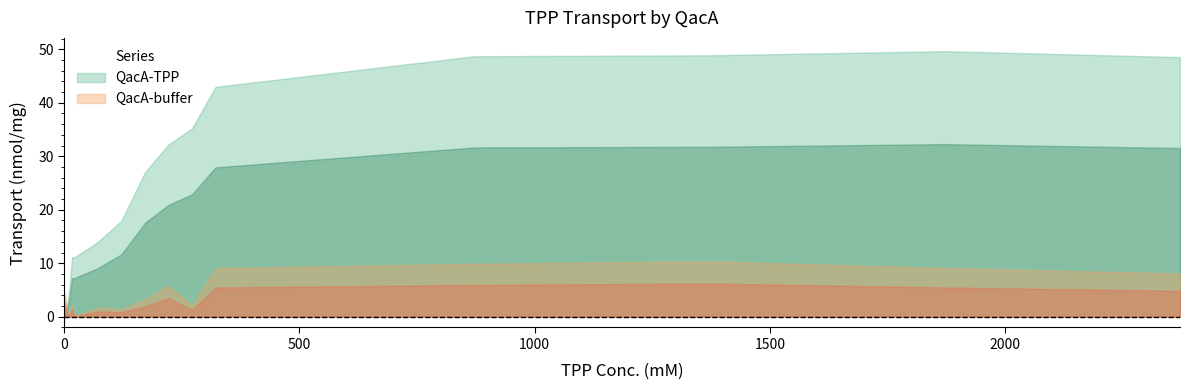

At which category does QacA-buffer reach its first local valley?

11.5